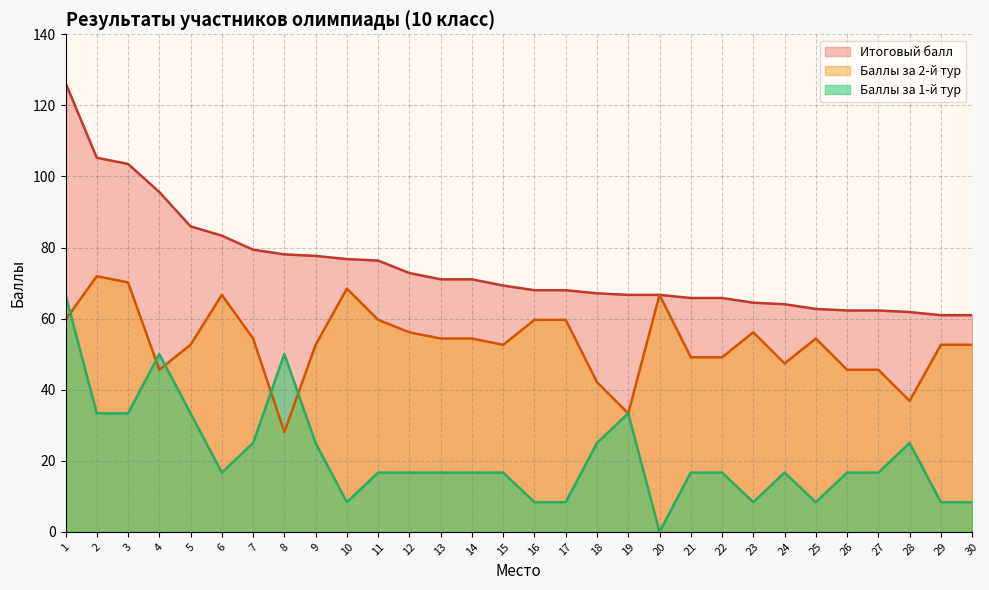

In Баллы за 1-й тур, how many points are higher than both neighbors (excluding endpoints)?

5